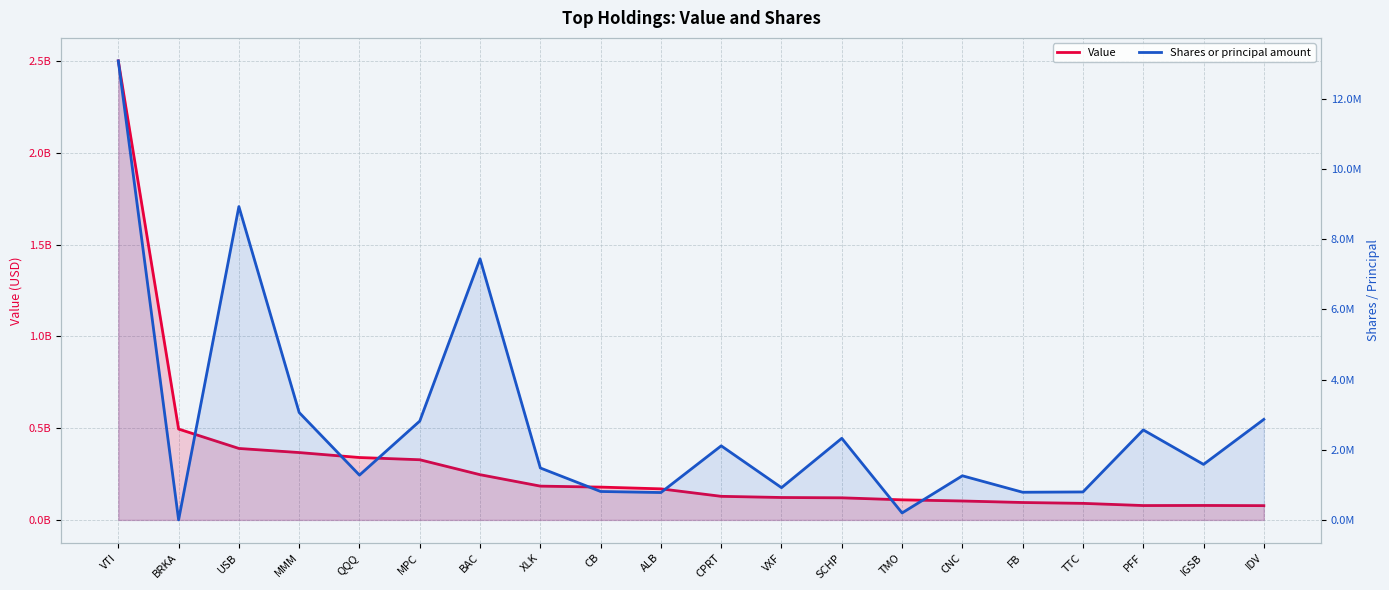

What position from the left is VXF?

12